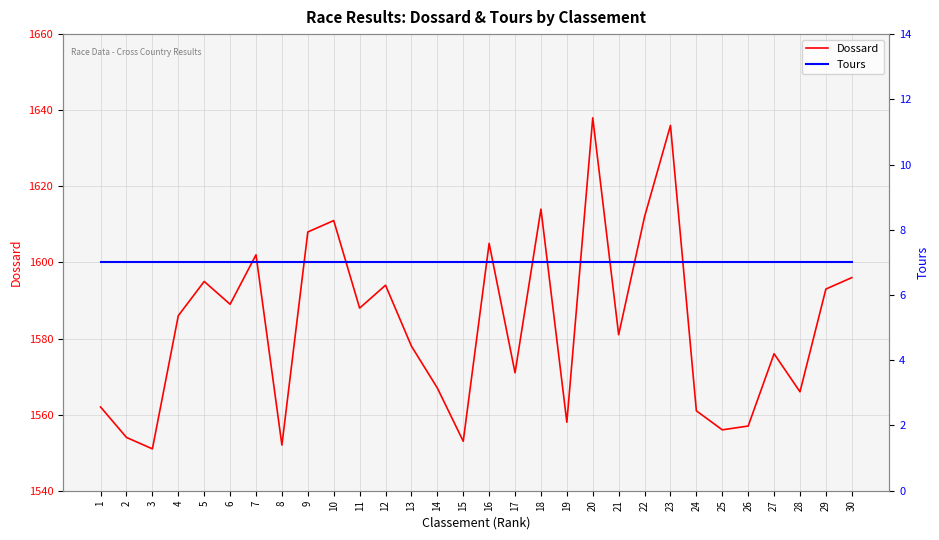

Between 16 and 30, which series saw the biggest shift?

Dossard